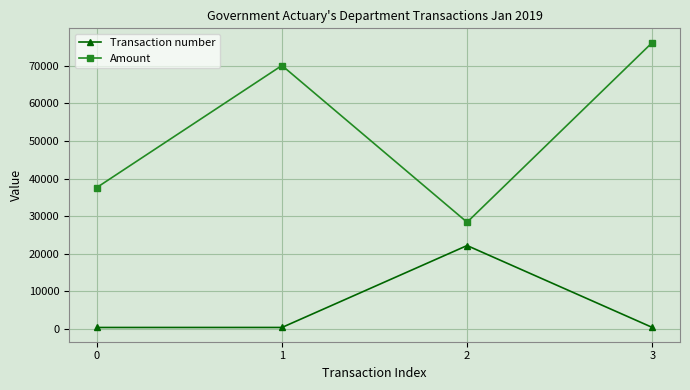

True or false: Transaction number and Amount intersect in this chart.

False